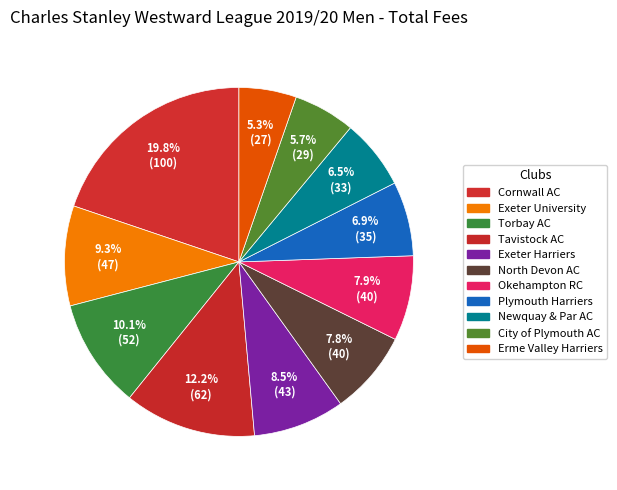

How many slices are in this pie chart?

11